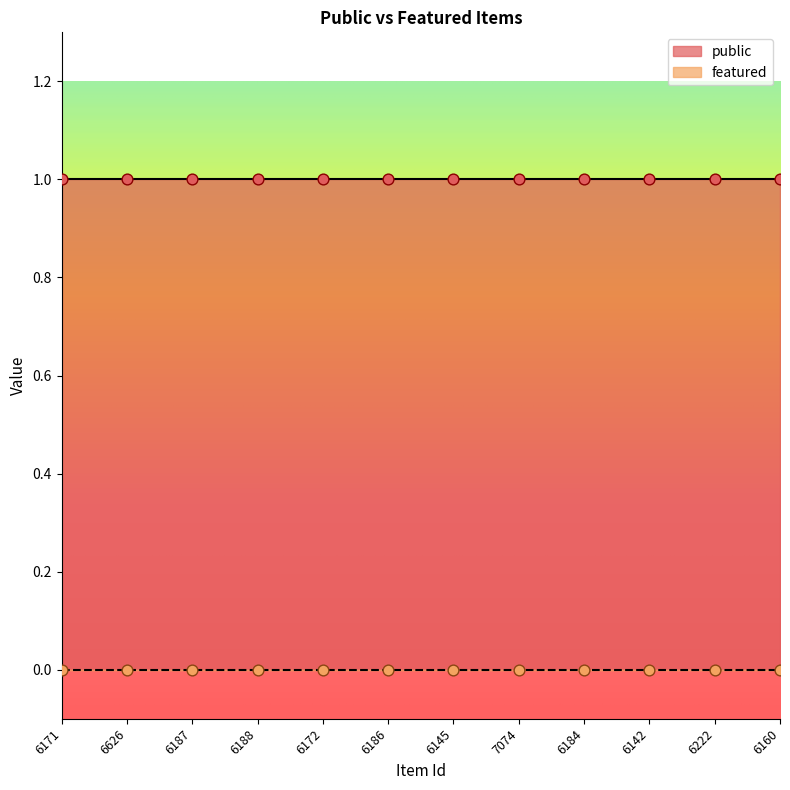

Which series reaches the minimum Y coordinate?

featured